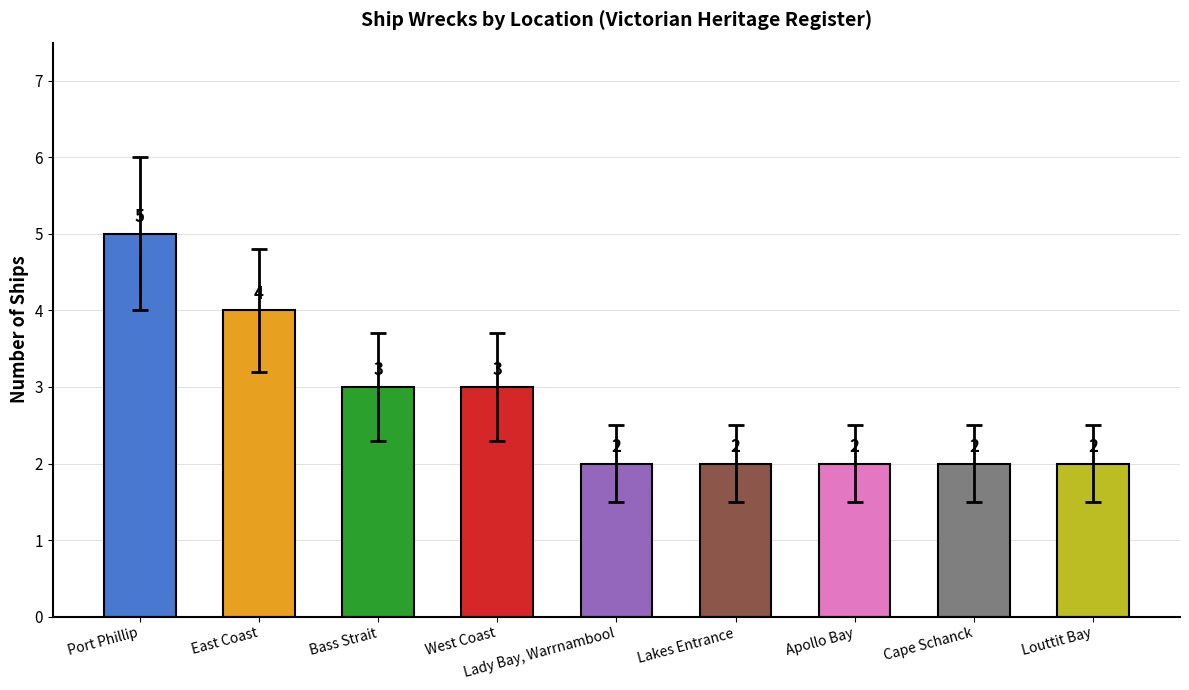

Approximately how many times larger is the value at West Coast compared to Port Phillip?

0.6